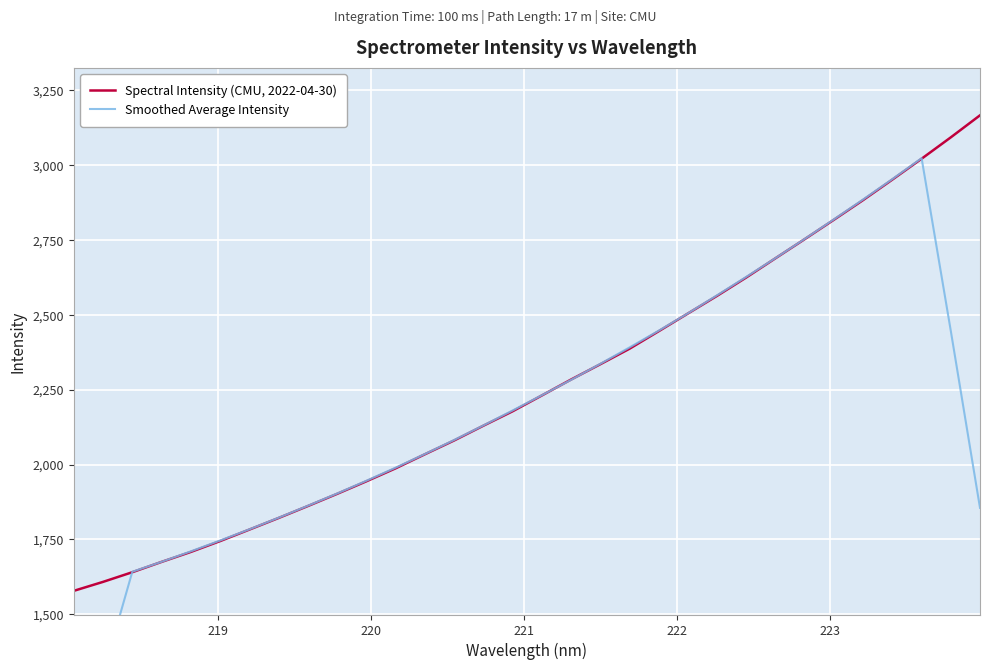

How many lines are shown in the chart?

2